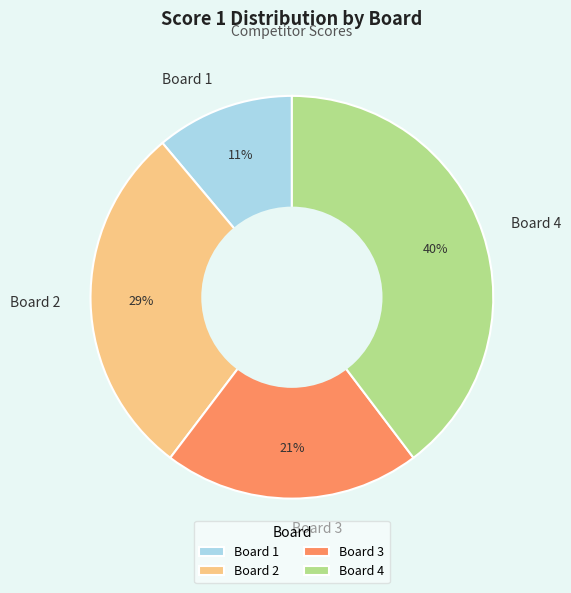

What is the smallest slice in the pie chart?

Board 1